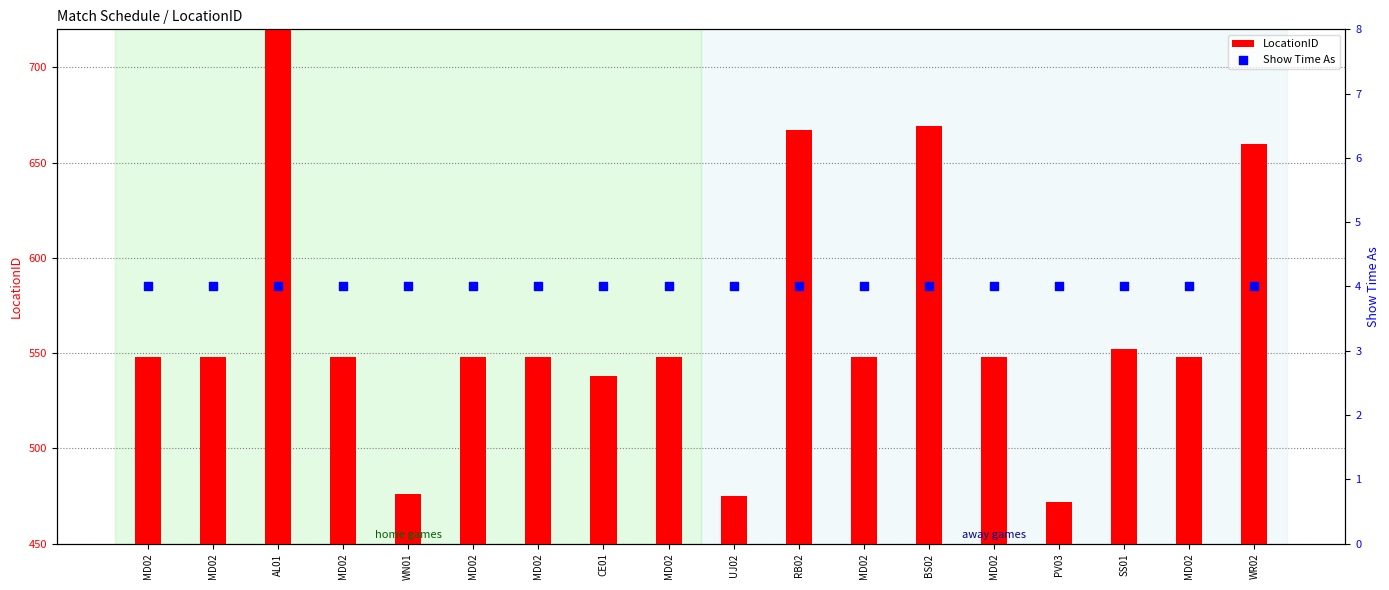

Which series has the largest total across all categories?

LocationID